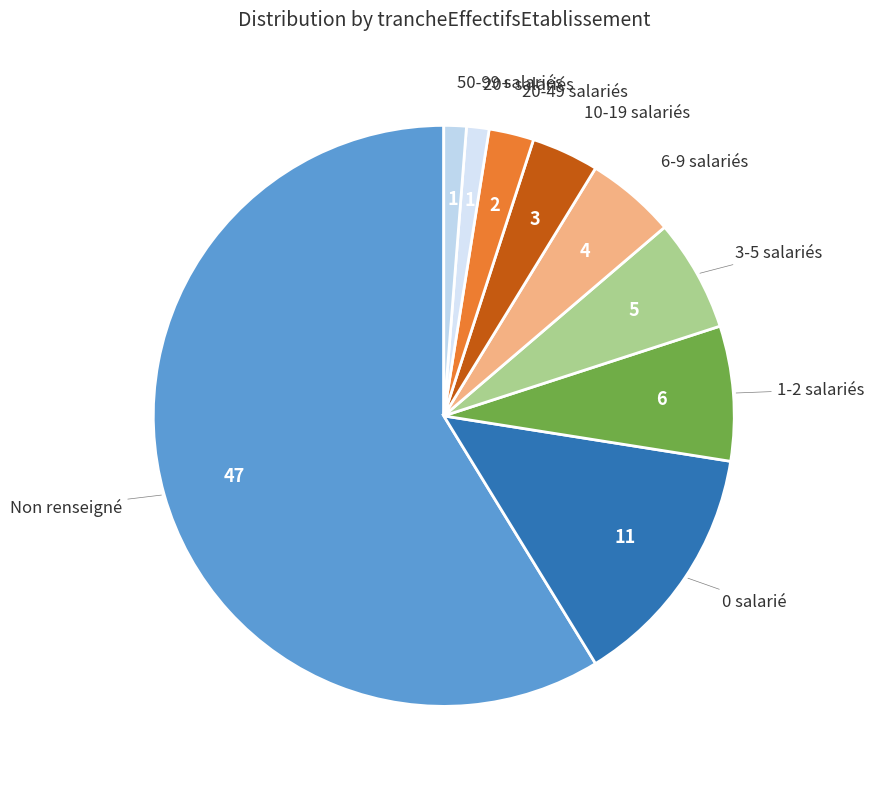

How many slices are in this pie chart?

9